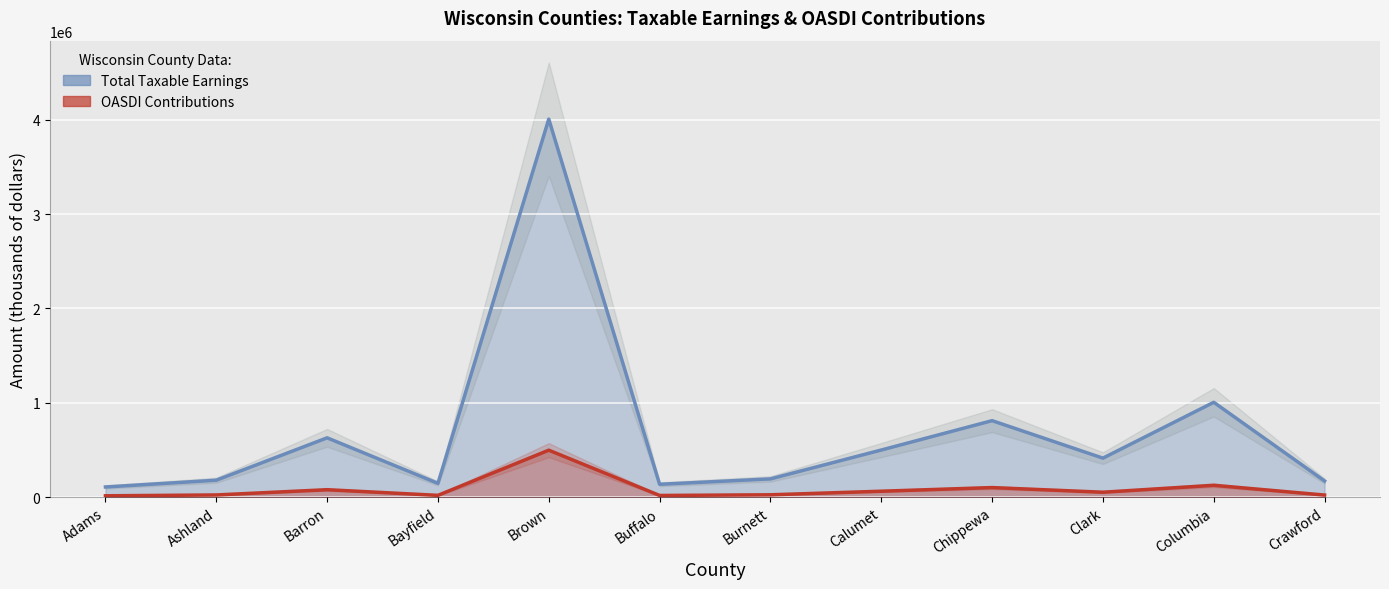

How many values in the Total Taxable Earnings series exceed 412537?

5